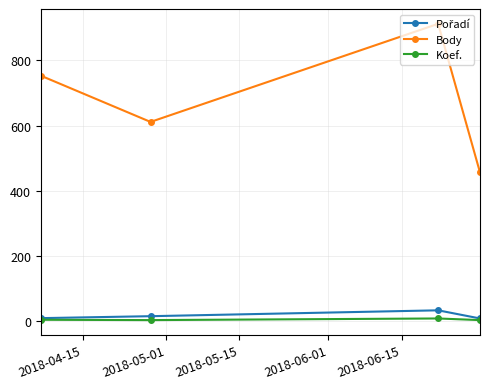

True or false: Koef. has more than 1 points higher than both neighbors.

False